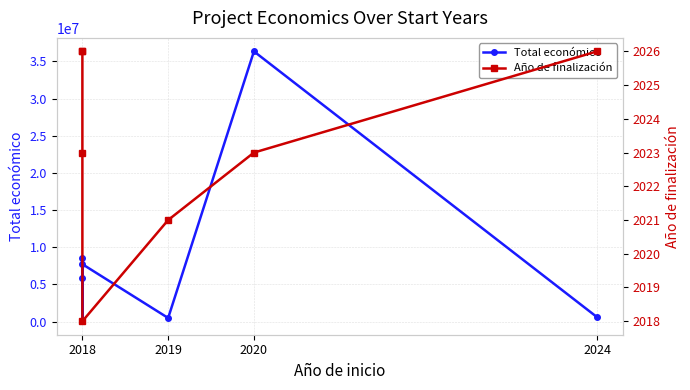

Reading left to right, what are all the values shown in this chart?

Total económico: 8484999	5813066	42845	7717171	480156	36342456	599262
Año de finalización: 2026	2026	2023	2018	2021	2023	2026